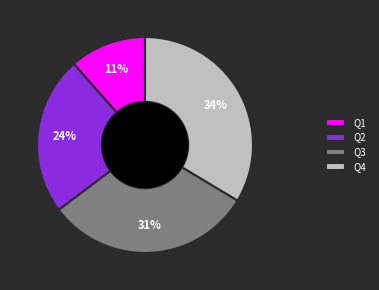

Combined, do Q2 and Q3 account for over 50%?

Yes